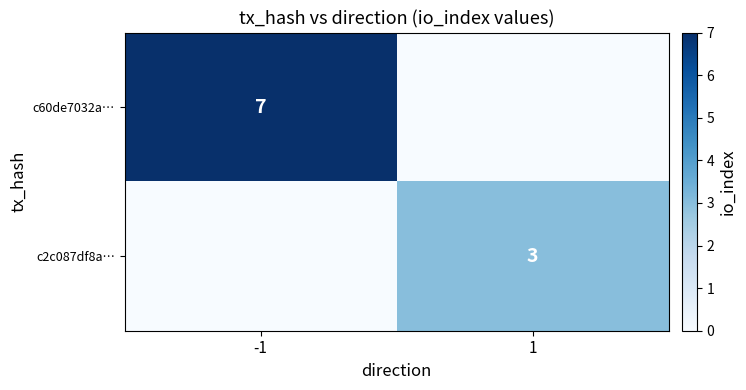

True or false: c60de7032a… has a value of 7 at -1.

True